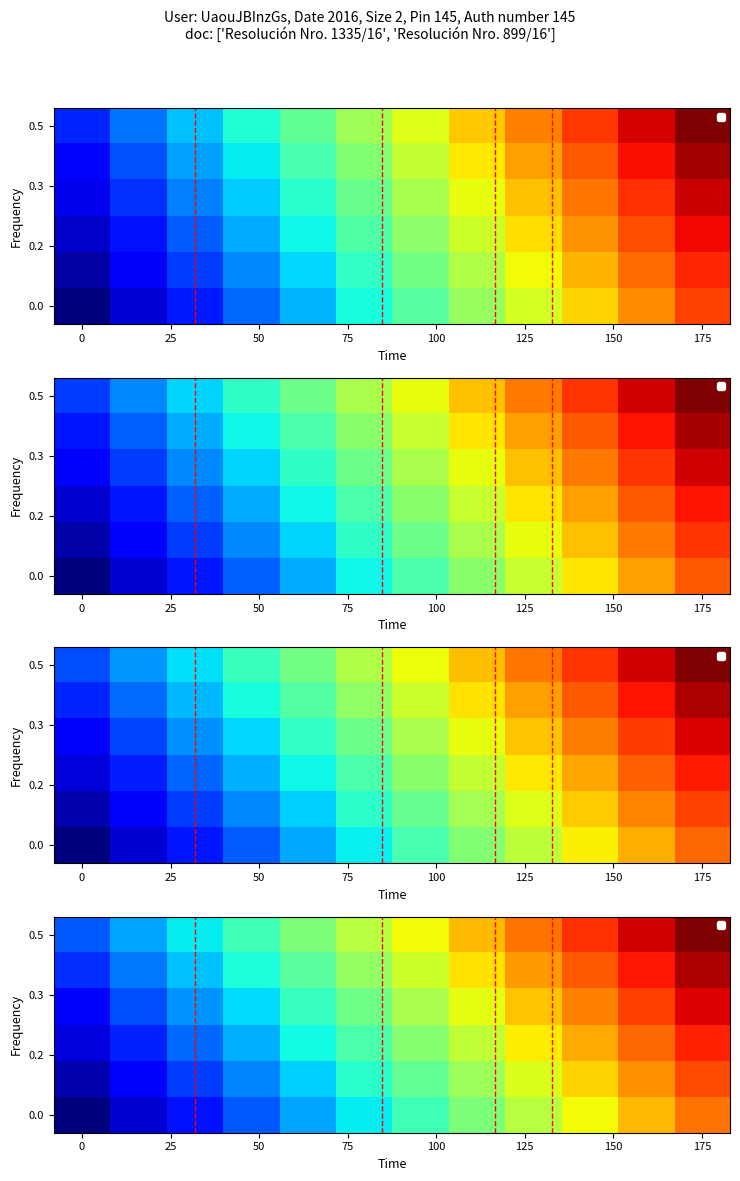

Which category has the highest value across all series?

175